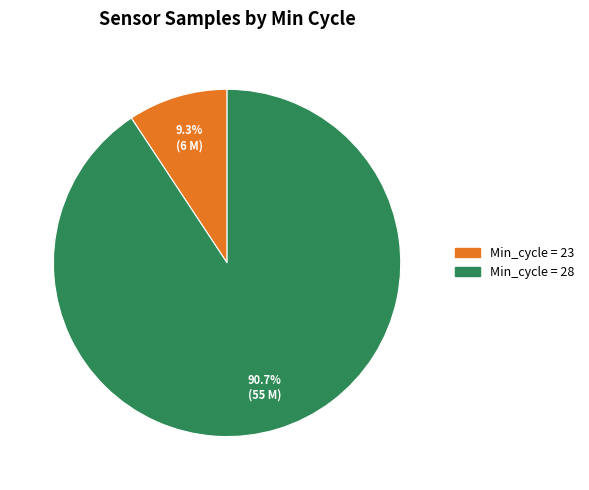

Does any single category account for the majority?

Yes